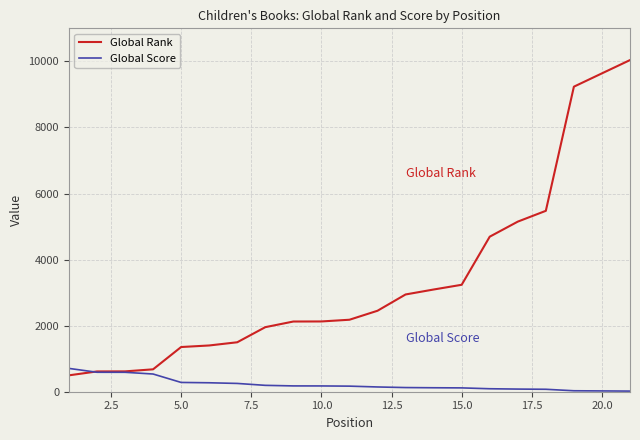

What is the greatest value displayed?

10039